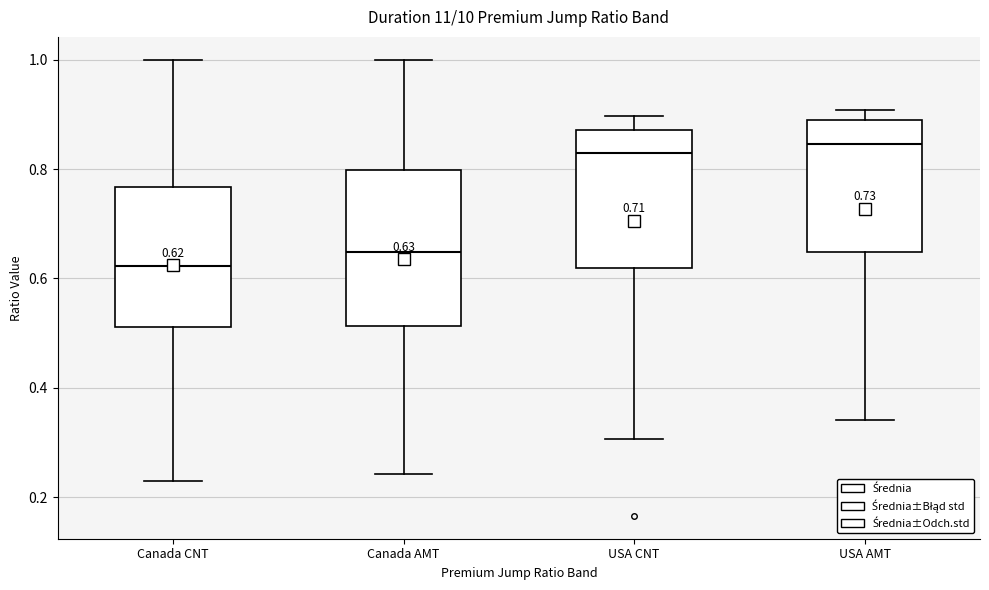

Comparing the boxes themselves (not the whiskers), which one is the tallest?

Canada AMT